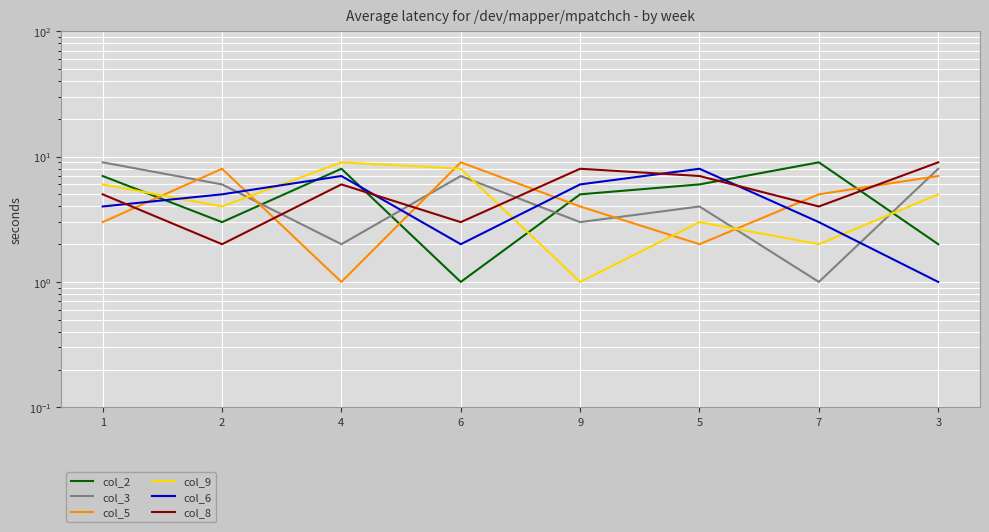

Reading left to right, what are all the values shown in this chart?

col_2: 1=7	2=3	4=8	6=1	9=5	5=6	7=9	3=2
col_3: 1=9	2=6	4=2	6=7	9=3	5=4	7=1	3=8
col_5: 1=3	2=8	4=1	6=9	9=4	5=2	7=5	3=7
col_9: 1=6	2=4	4=9	6=8	9=1	5=3	7=2	3=5
col_6: 1=4	2=5	4=7	6=2	9=6	5=8	7=3	3=1
col_8: 1=5	2=2	4=6	6=3	9=8	5=7	7=4	3=9